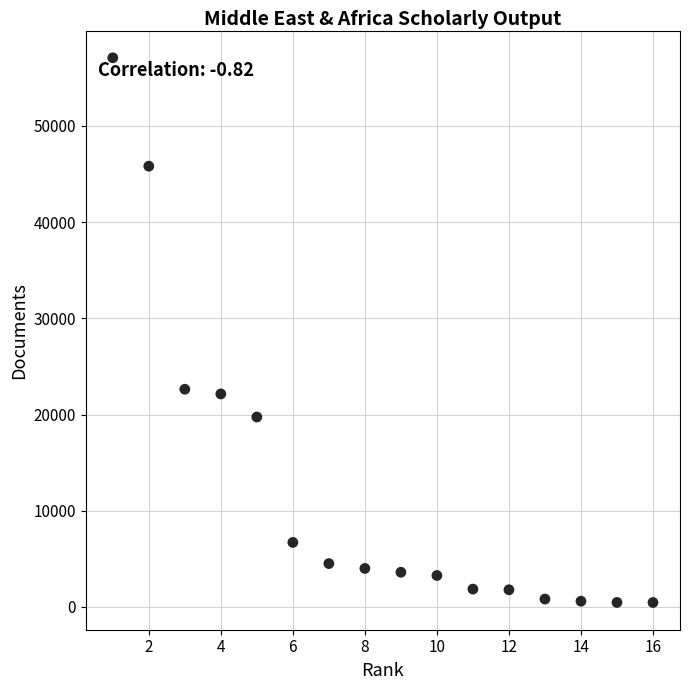

What is the range of X values (max minus min)?

15